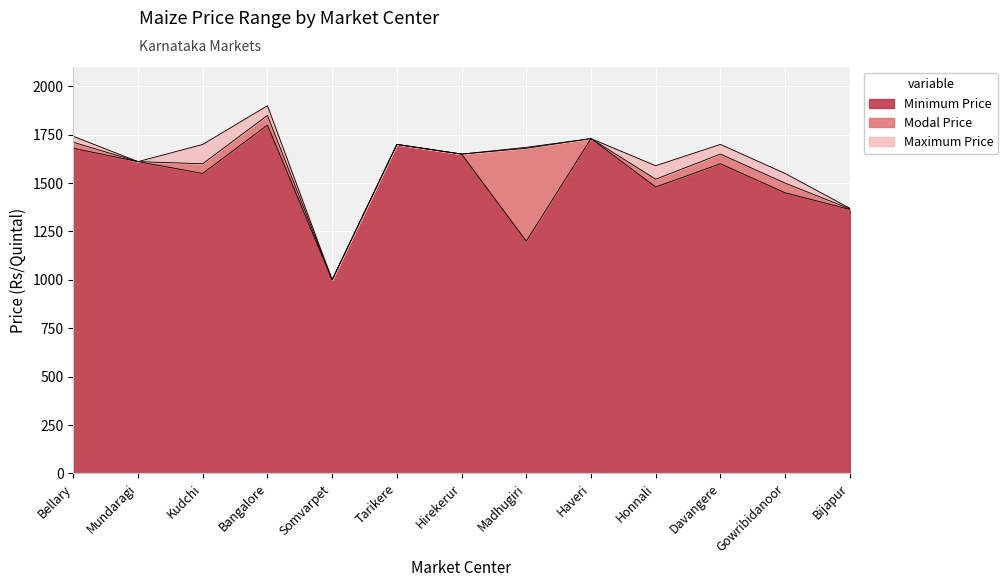

True or false: Modal Price and Maximum Price intersect in this chart.

False